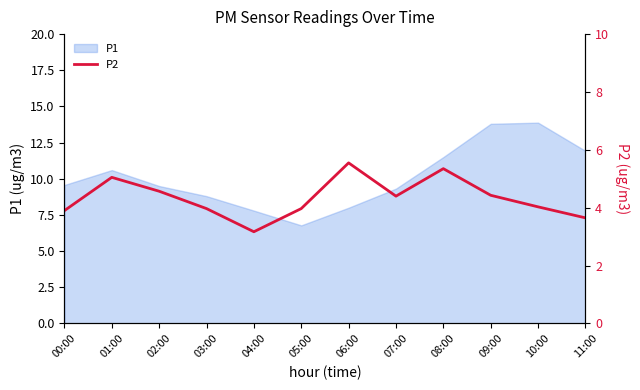

Which category has the lowest value in the P1 series?

05:00